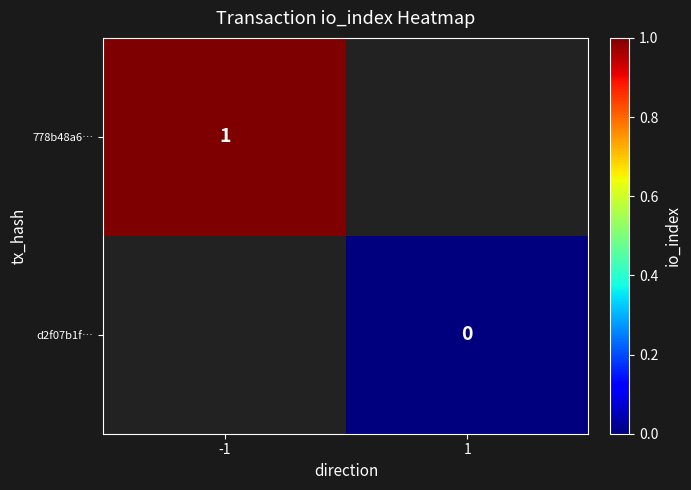

How many categories are shown in the chart?

2